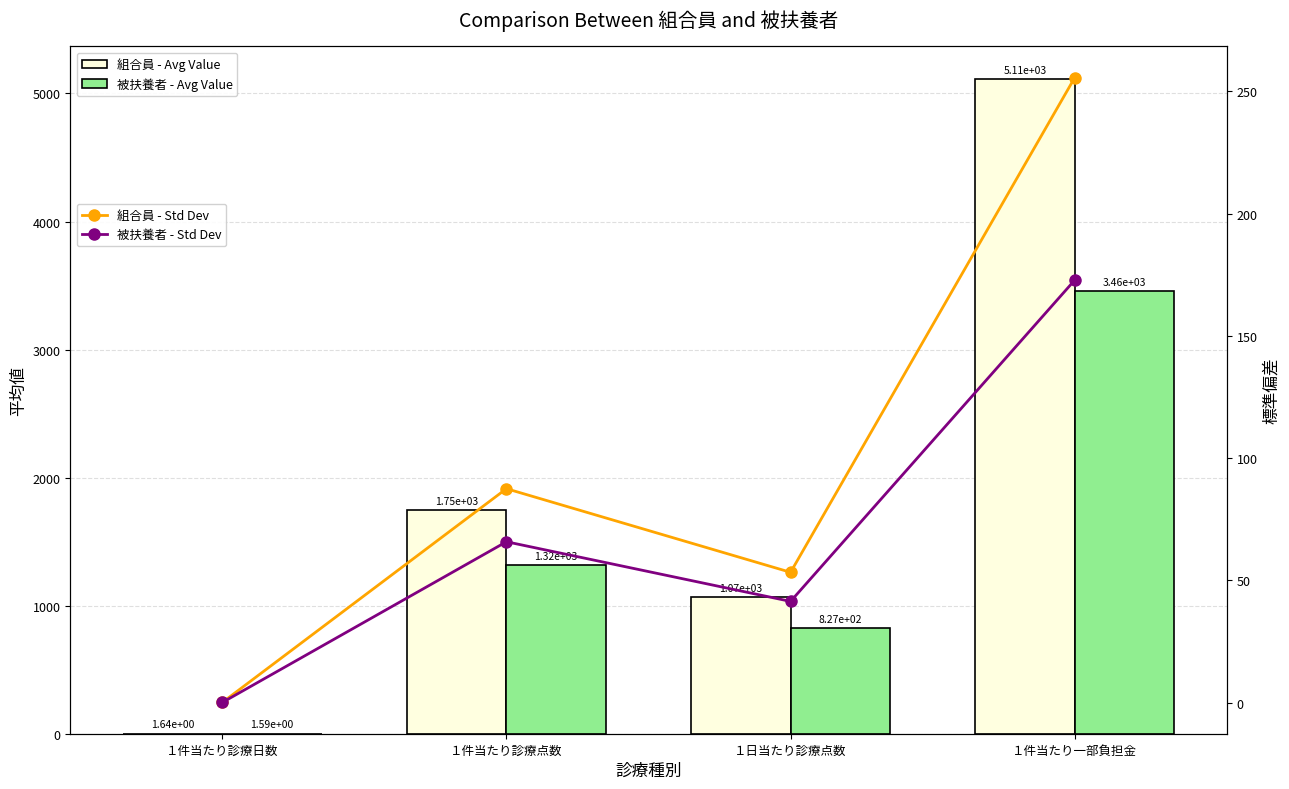

At which label does 被扶養者 - Std Dev reach its minimum?

１件当たり診療日数